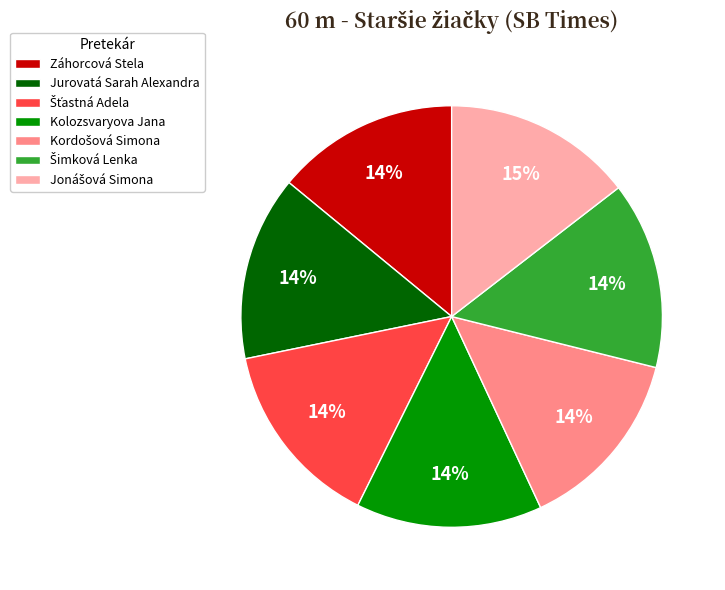

Is it true that Jurovatá Sarah Alexandra is 14% of the pie?

True